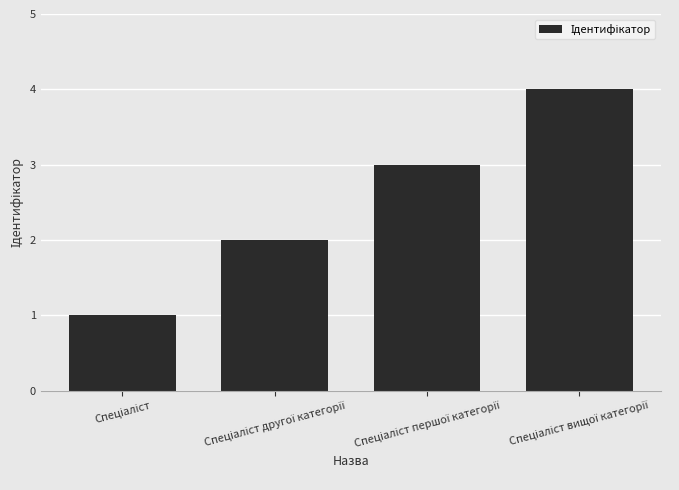

Are the bars horizontal?

No